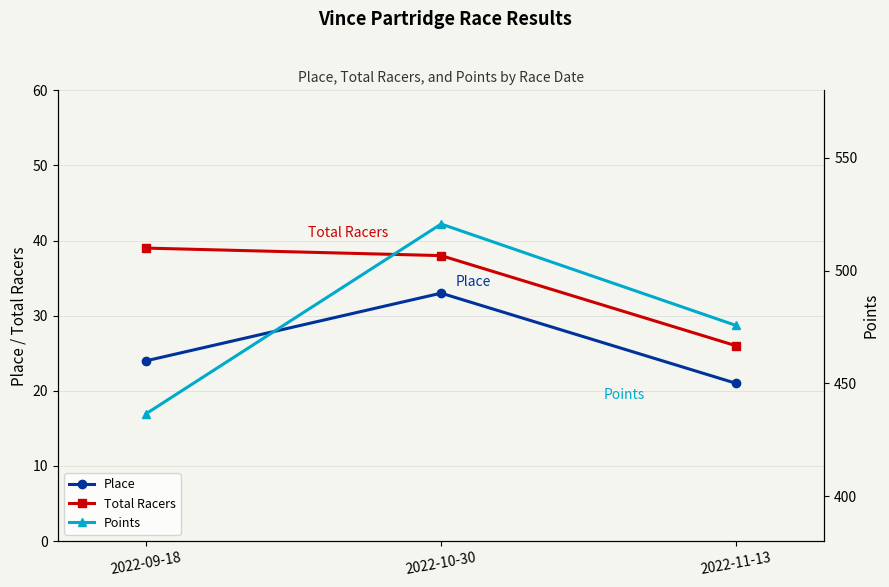

Read the Points value at 2022-10-30.

520.7